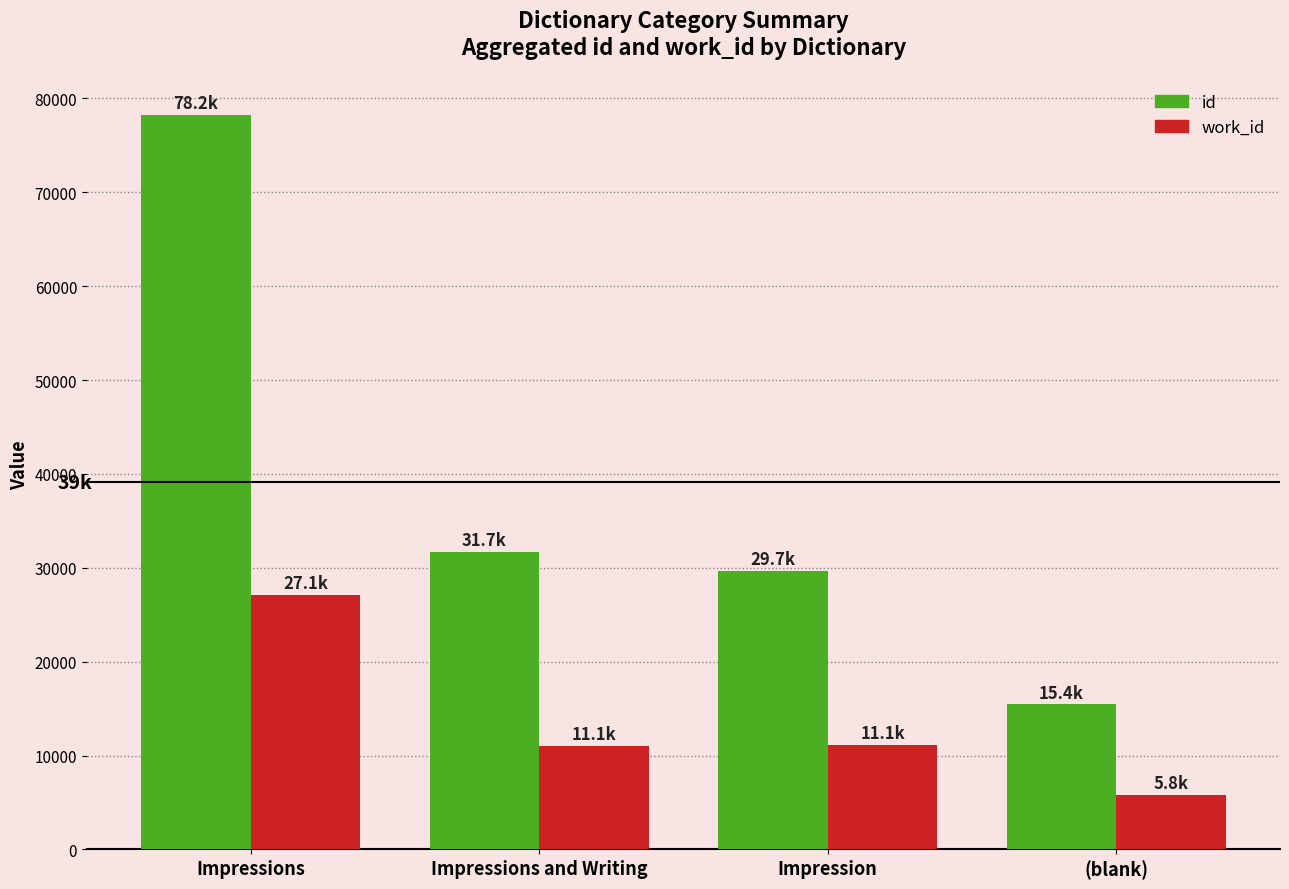

What is the lowest value of the work_id series?

5787